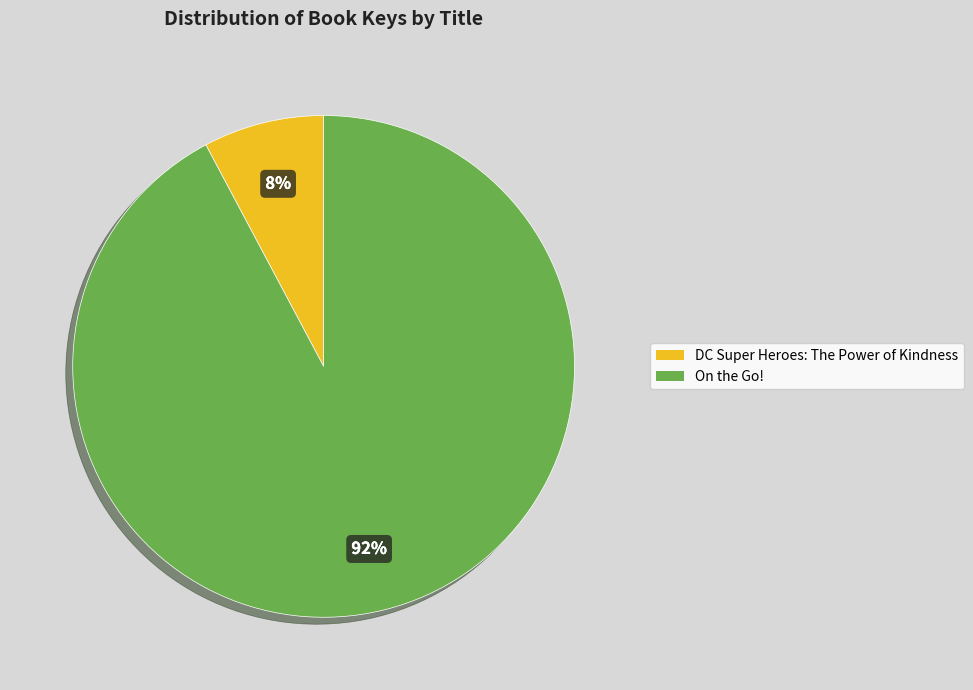

Is the sum of DC Super Heroes: The Power of Kindness and On the Go! greater than half?

Yes